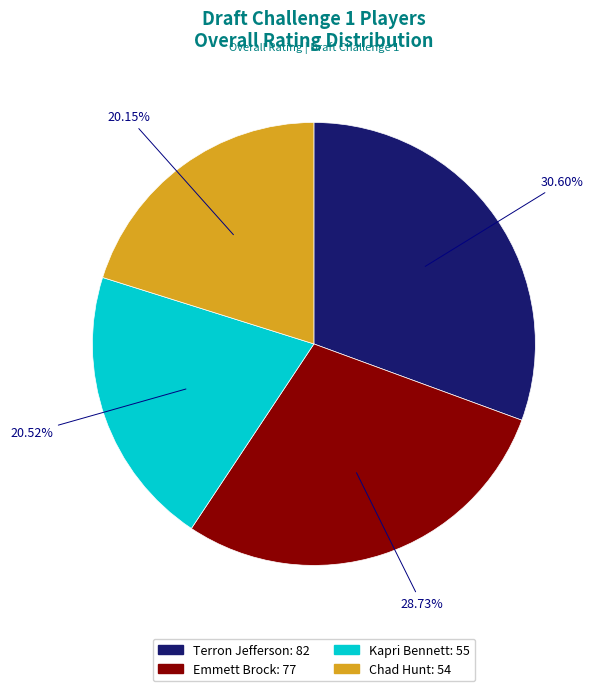

Count the number of slices in the pie.

4